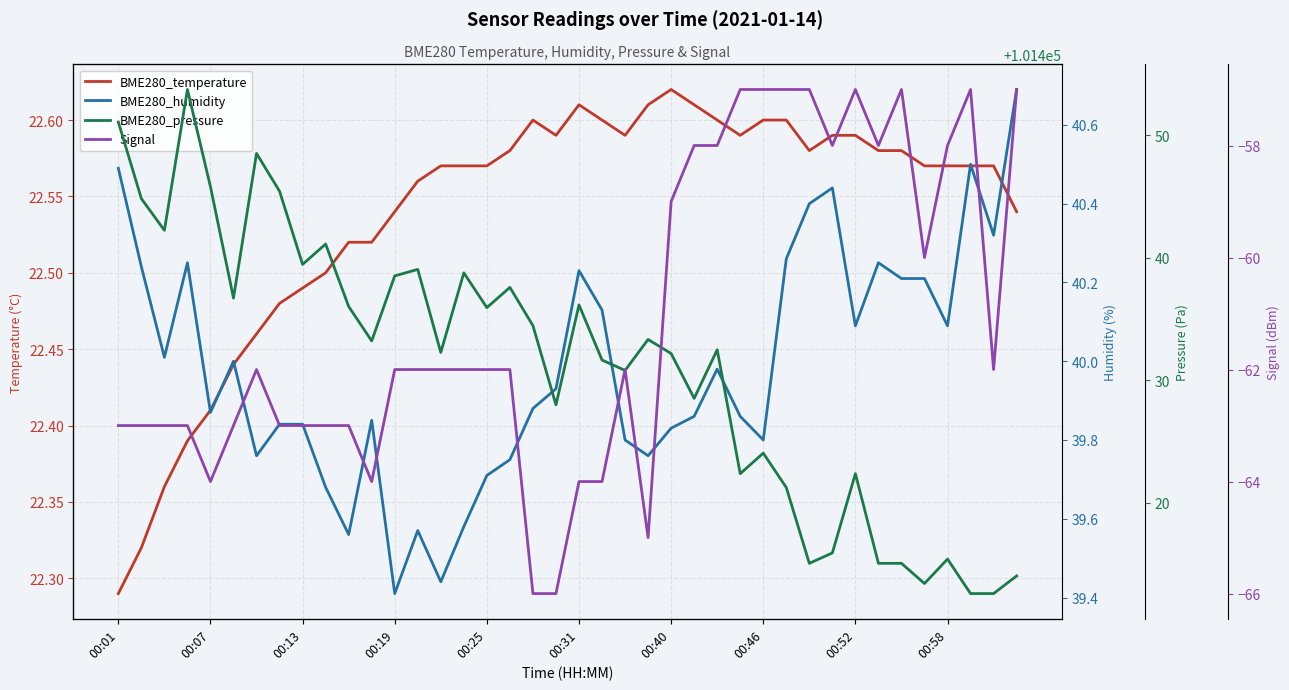

At which label does BME280_pressure first exceed 101433?

00:01